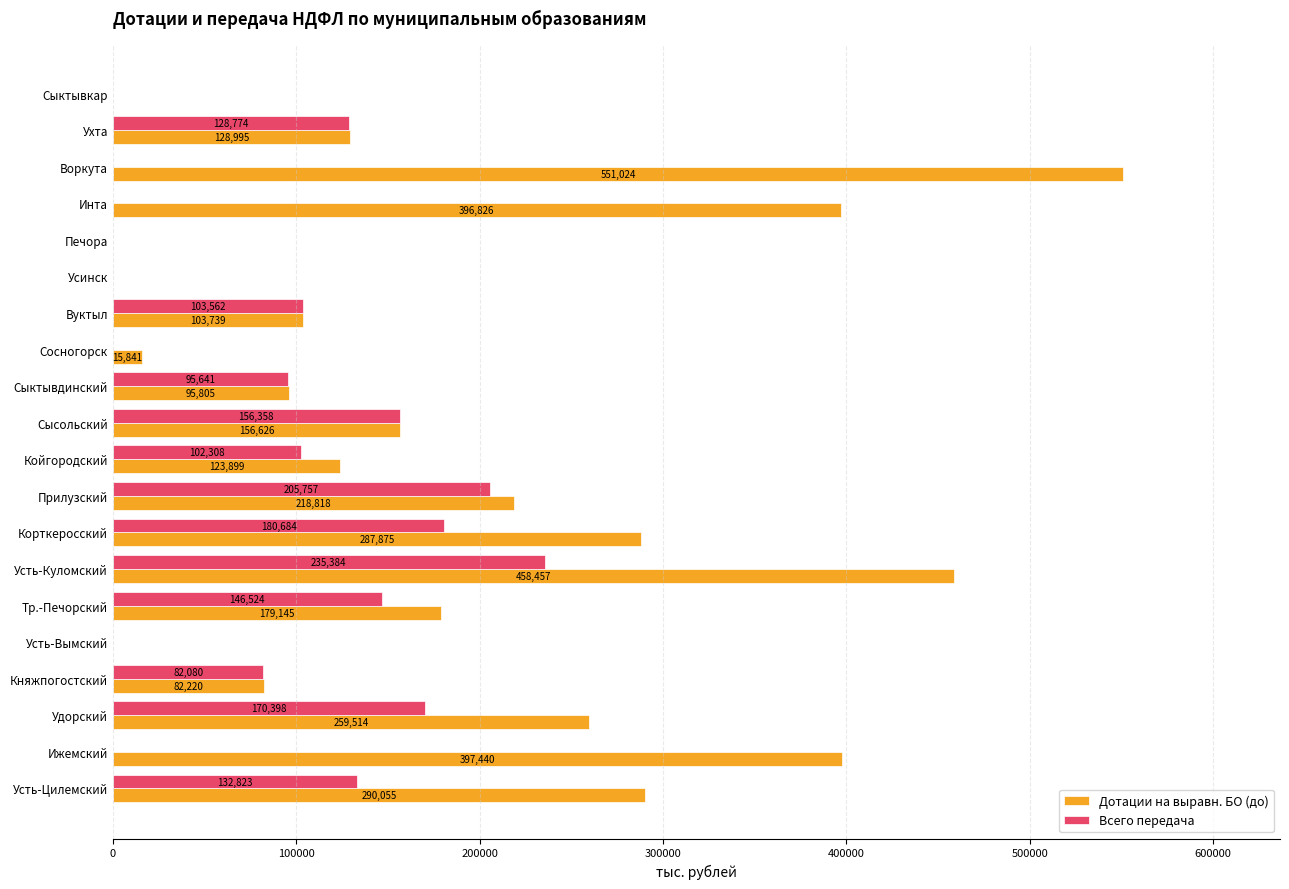

Which series has the largest total across all categories?

Дотации на выравн. БО (до)